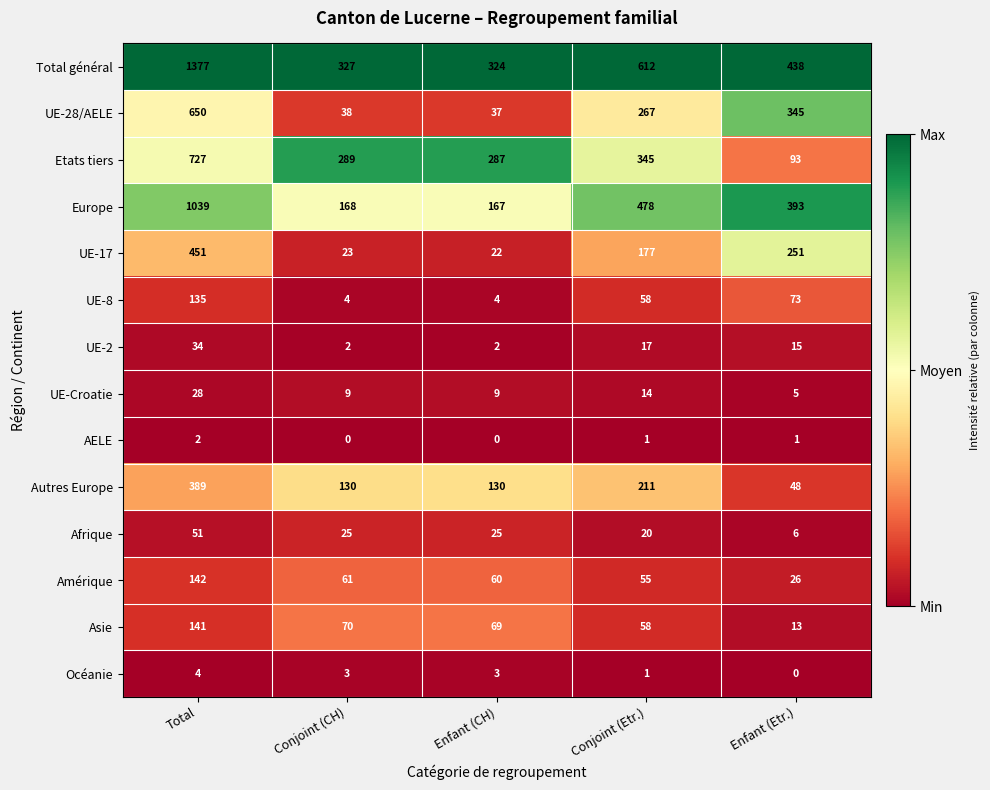

Which series changed the most between Conjoint (CH) and Enfant (CH)?

Total général